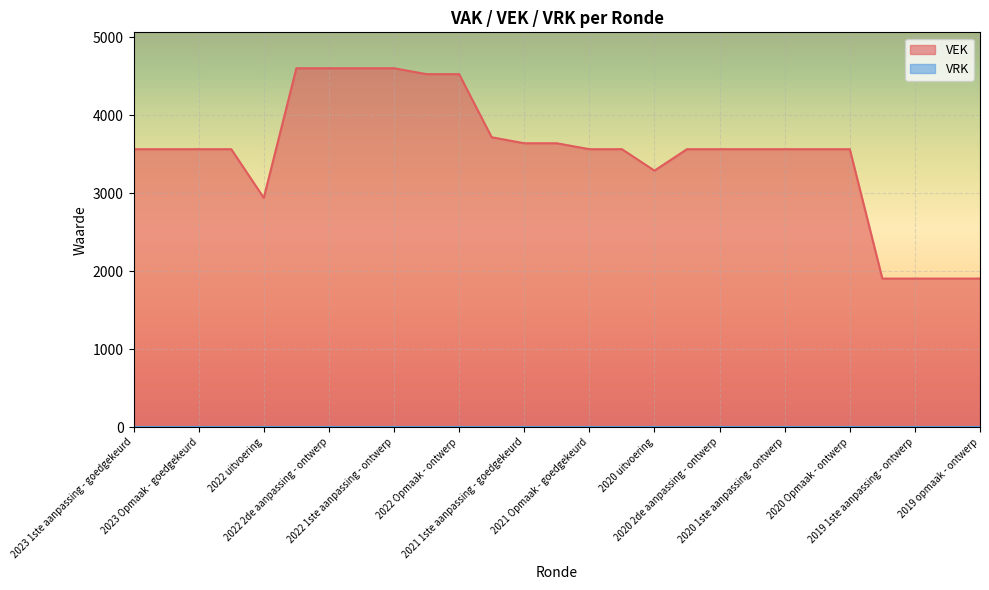

At which label is the value closest to 3253?

2020 uitvoering